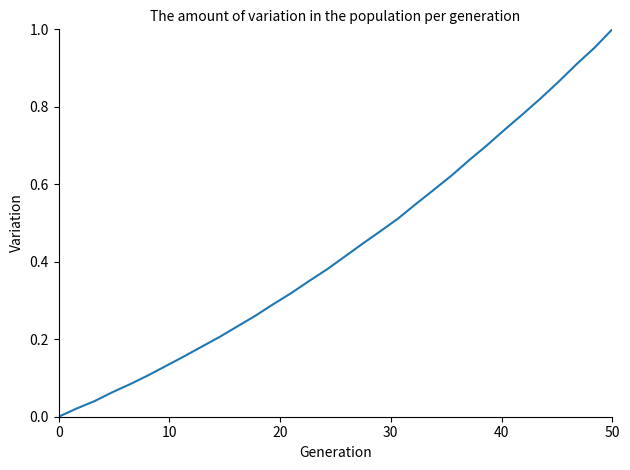

Does the chart display data point markers on the line(s)?

No